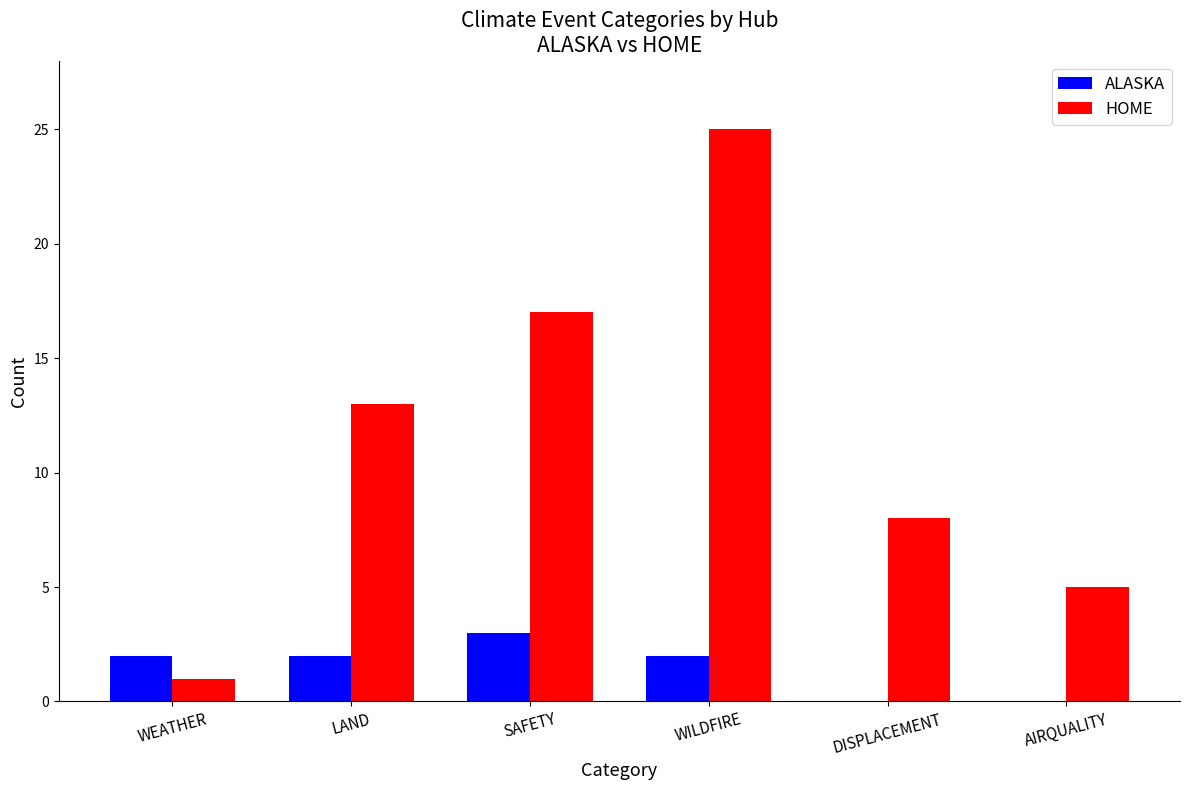

Reading right to left, list all the values displayed in this chart.

ALASKA: 0	0	2	3	2	2
HOME: 5	8	25	17	13	1